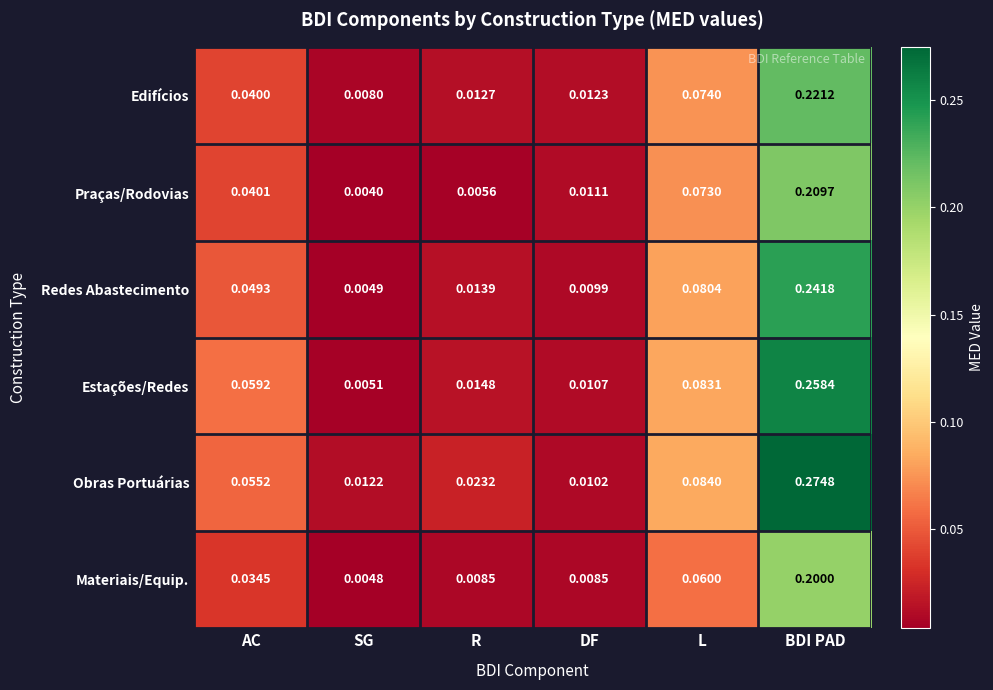

At which label is Materiais/Equip. closest to 0?

SG